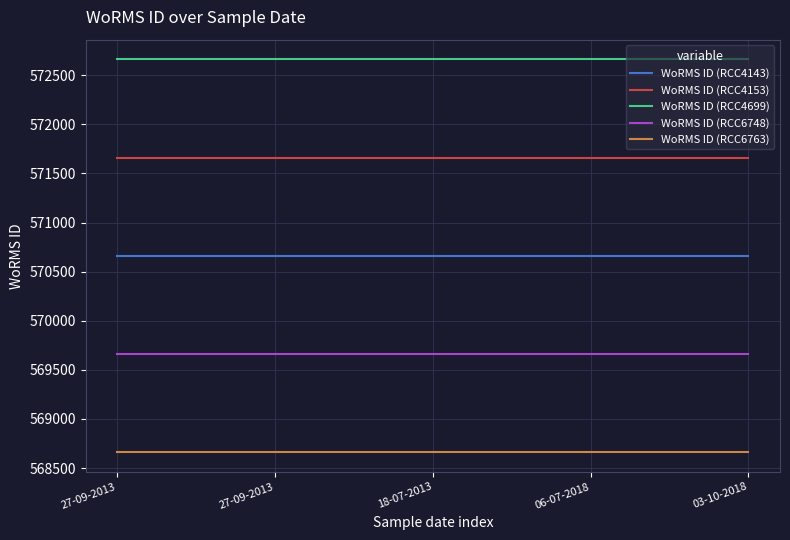

What are all the series names shown in the legend?

WoRMS ID (RCC4143), WoRMS ID (RCC4153), WoRMS ID (RCC4699), WoRMS ID (RCC6748), WoRMS ID (RCC6763)